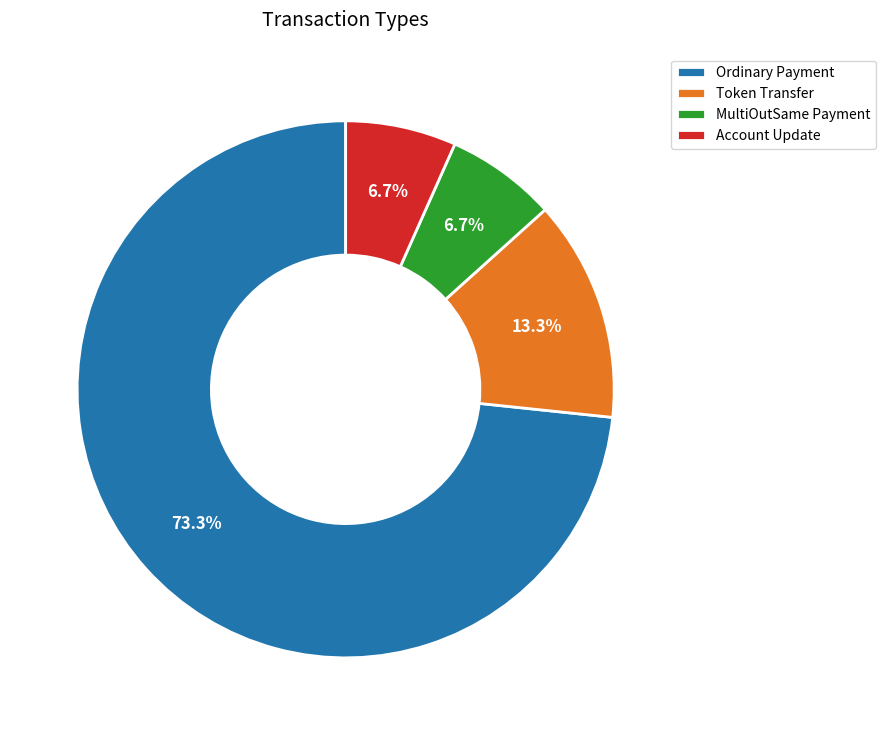

How many segments does this pie chart have?

4